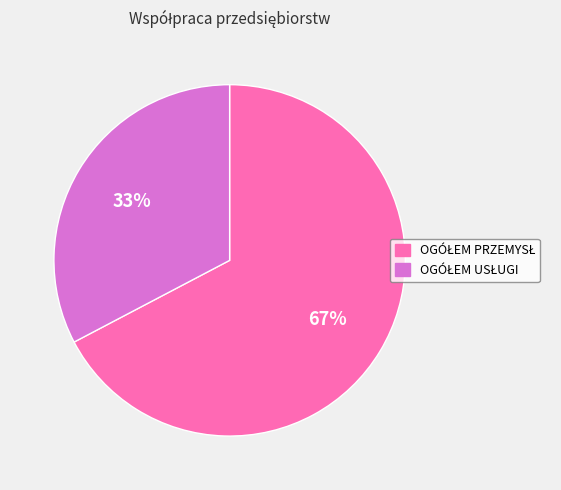

Is there a majority slice in this chart?

Yes